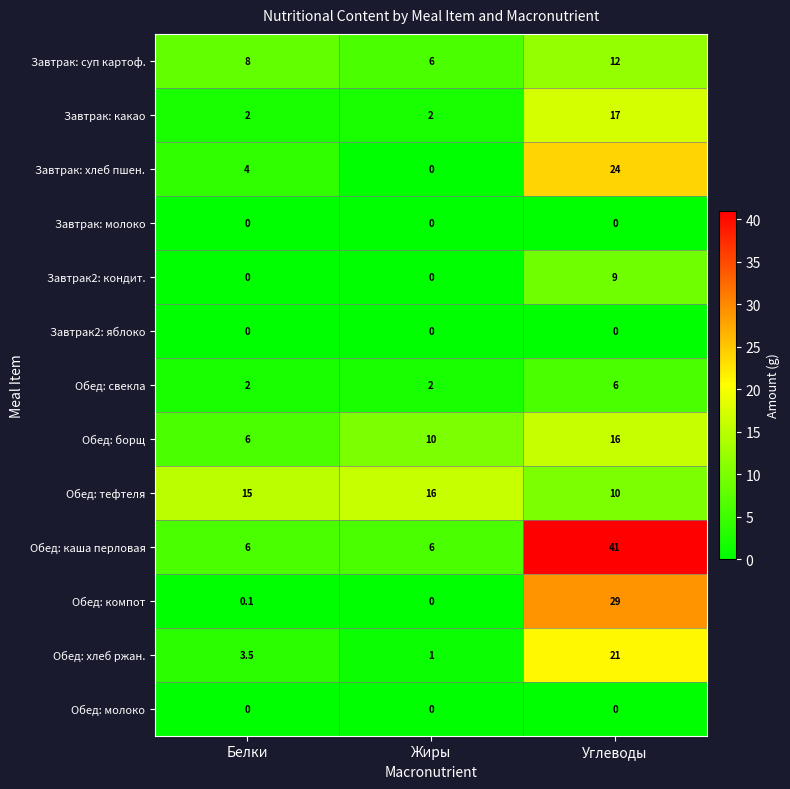

Which category has the lowest value in the Обед: борщ series?

Белки